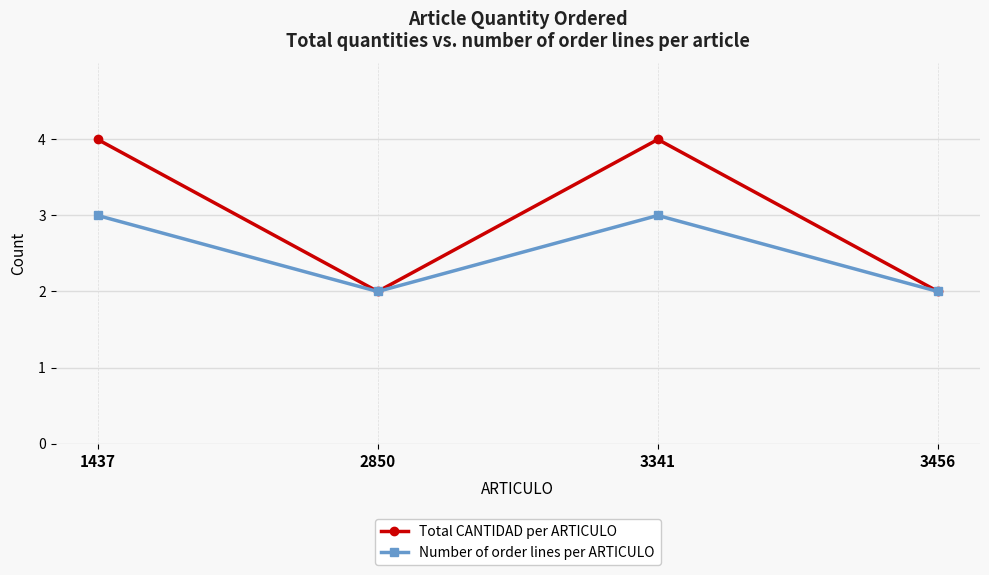

Reading right to left, list all the values displayed in this chart.

Total CANTIDAD per ARTICULO: 2	4	2	4
Number of order lines per ARTICULO: 2	3	2	3